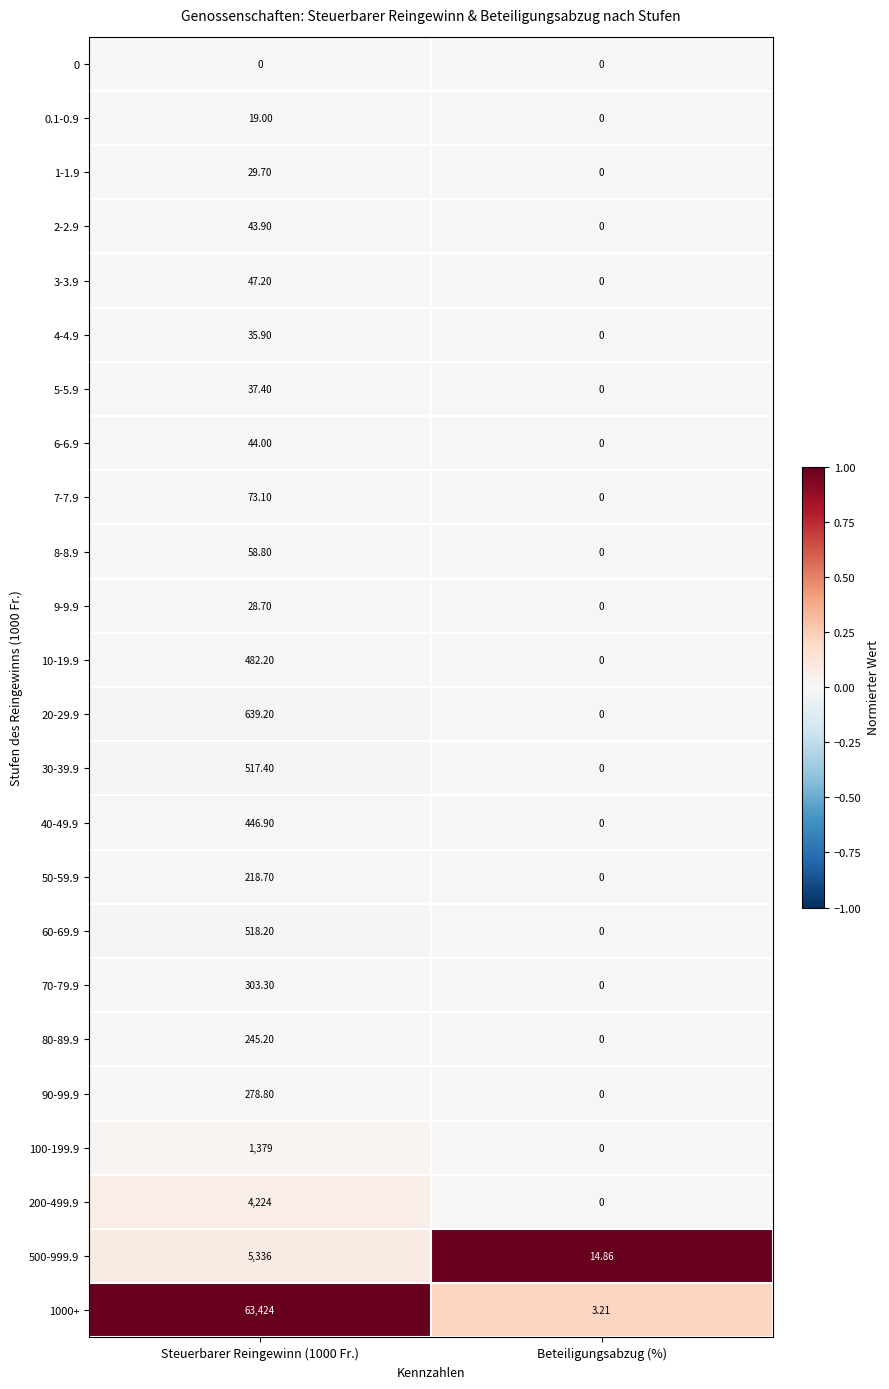

Which category has the lowest value in the 40-49.9 series?

Beteiligungsabzug (%)